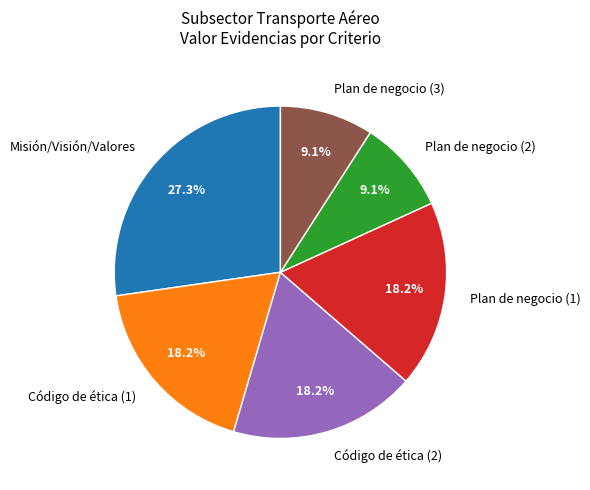

What percentage is the Código de ética (2) slice, to the nearest percent?

18%